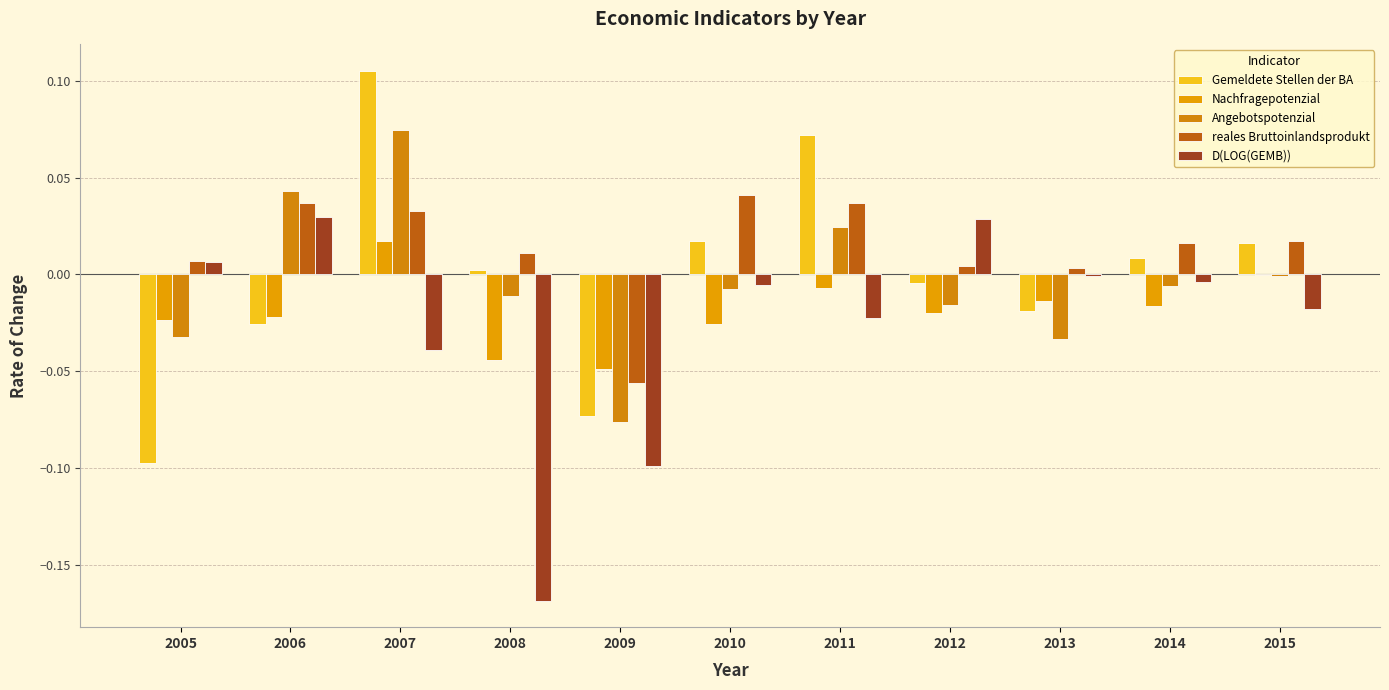

Between 2014 and 2015, which series saw the biggest shift?

Nachfragepotenzial